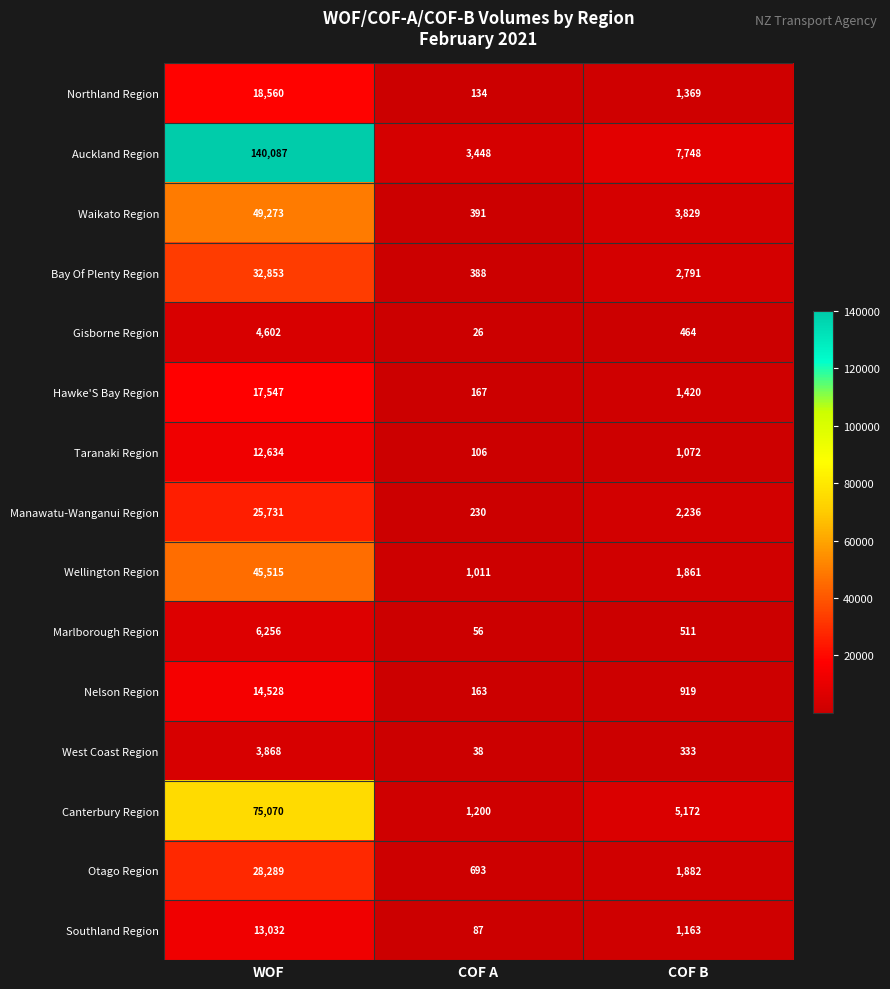

True or false: Waikato Region has a value of 6256 at COF B.

False